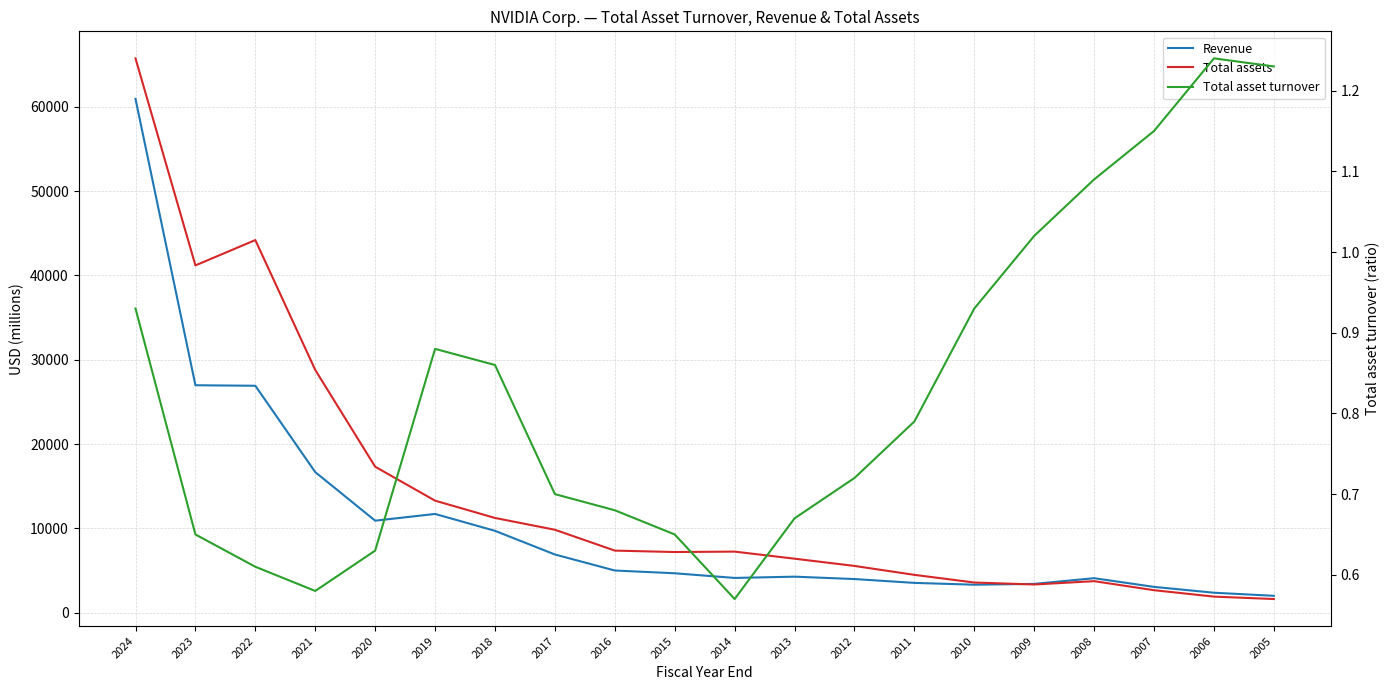

The value of Revenue at 2010 is 3326.0. True or false?

True